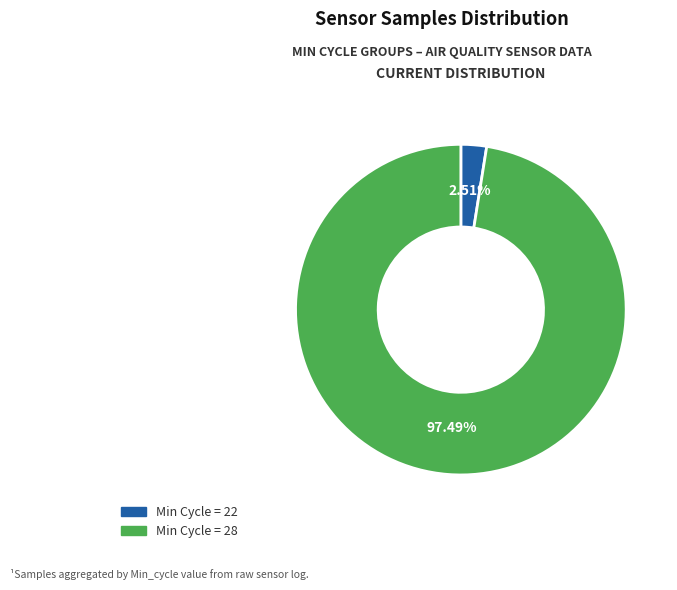

Does any single category account for the majority?

Yes